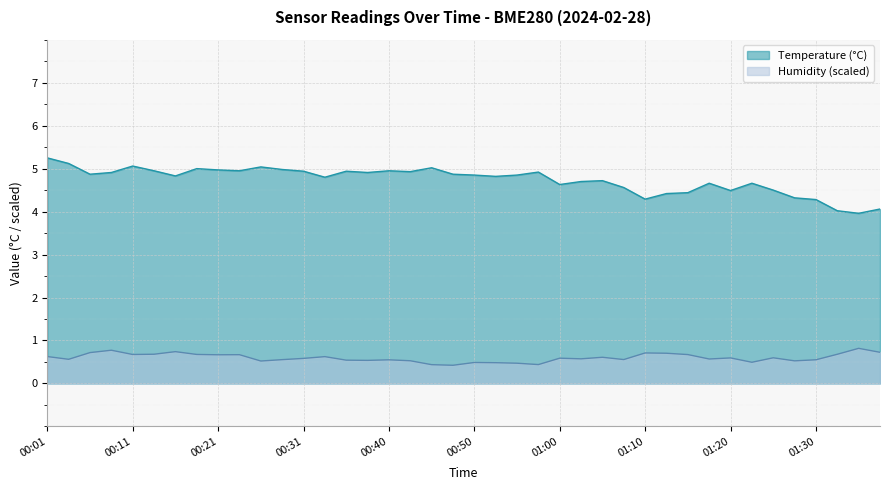

How many values in the Temperature (°C) series are below 4?

1